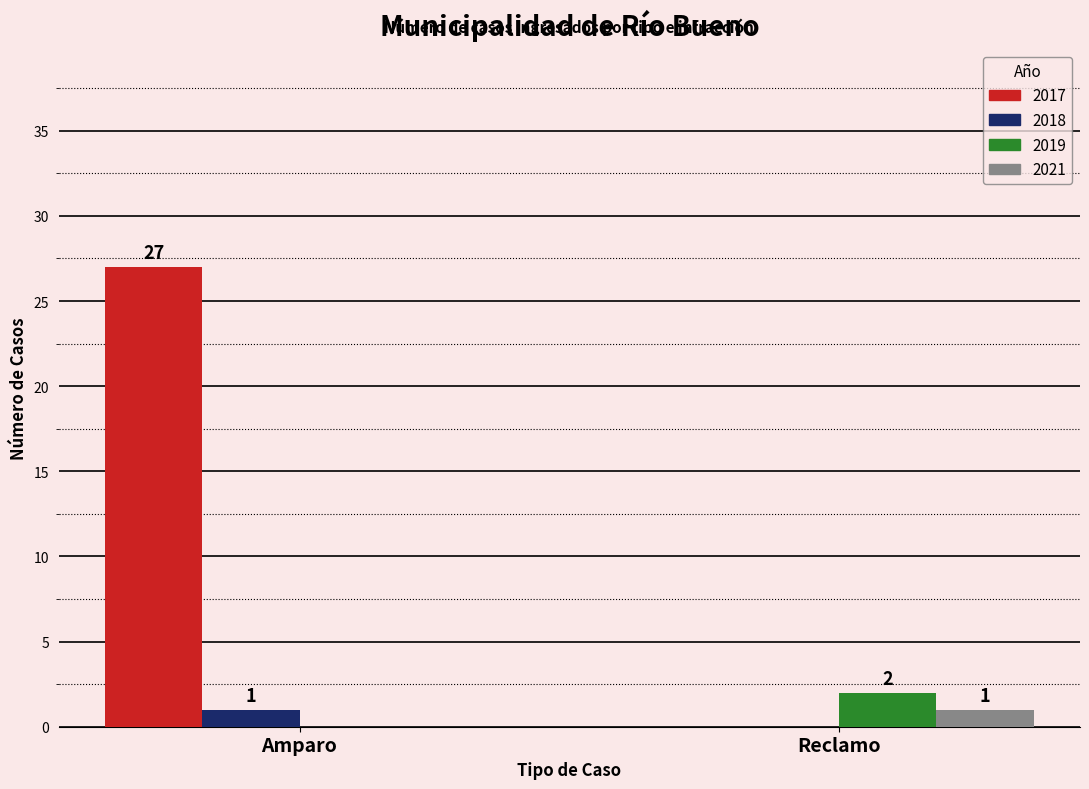

How many positive values does the 2019 series have?

1